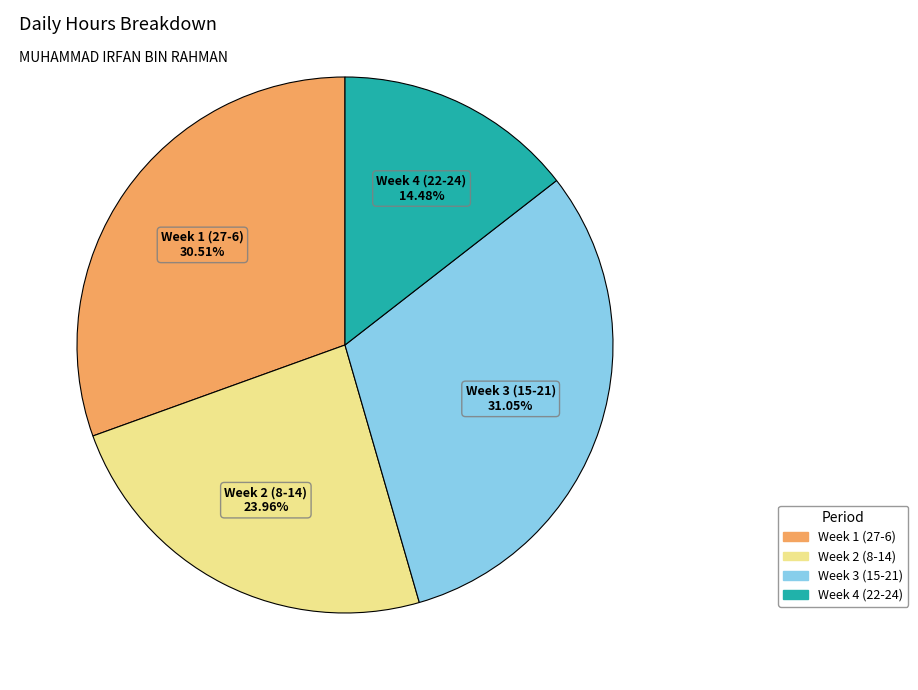

Does any single category account for the majority?

No